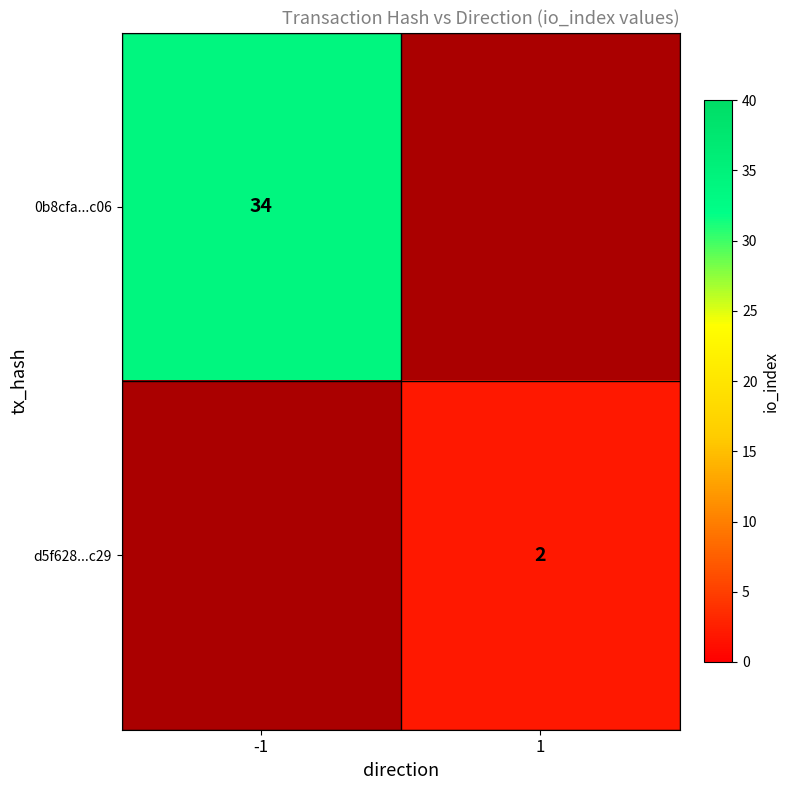

True or false: d5f628...c29 has a value of 3 at 1.

False